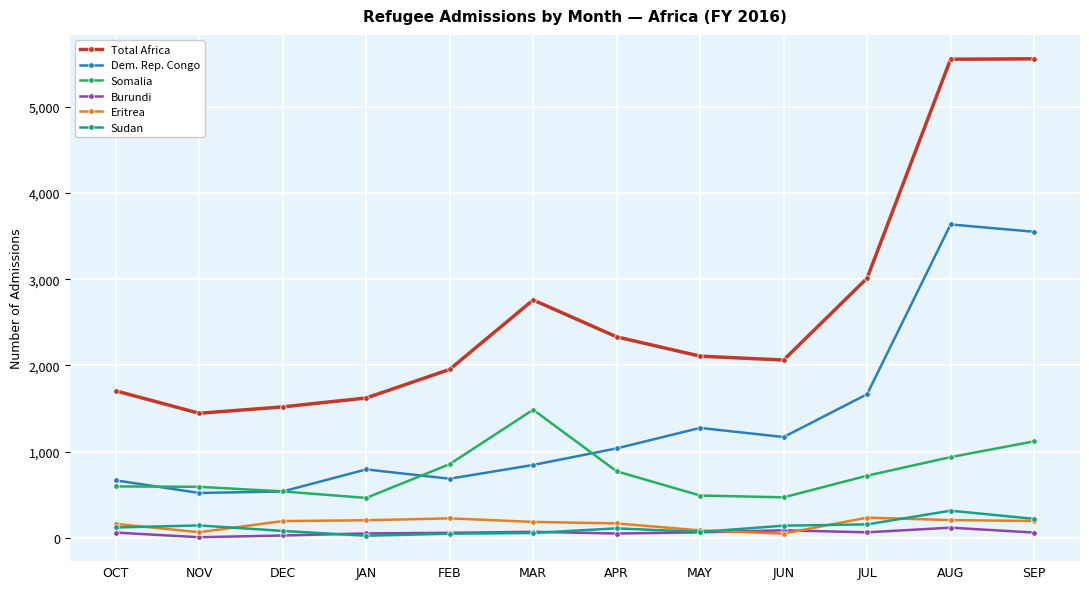

Which series has the largest total across all categories?

Total Africa